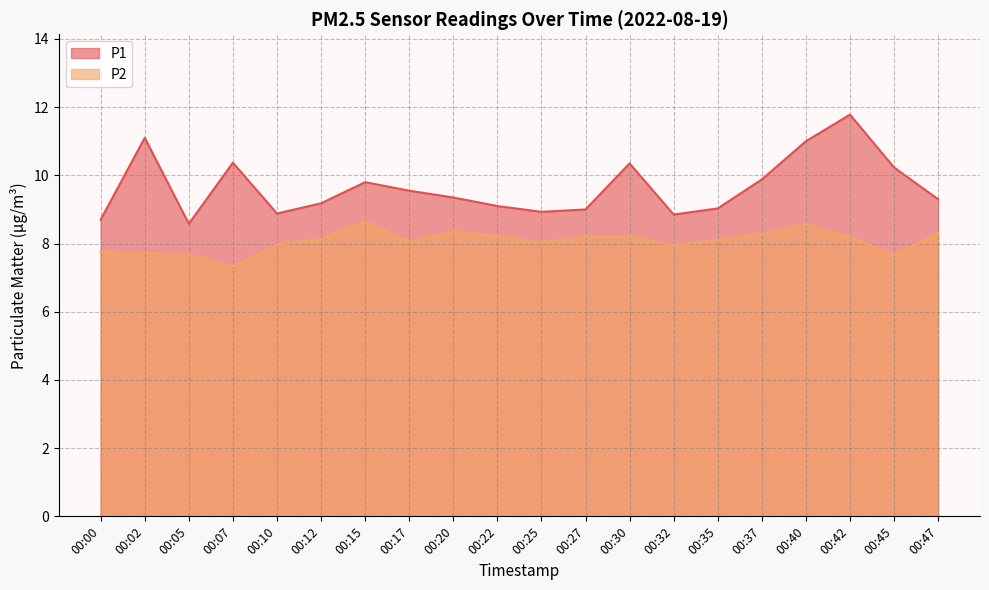

What is the sum of the P1 values at 00:35 and 00:30?

19.4